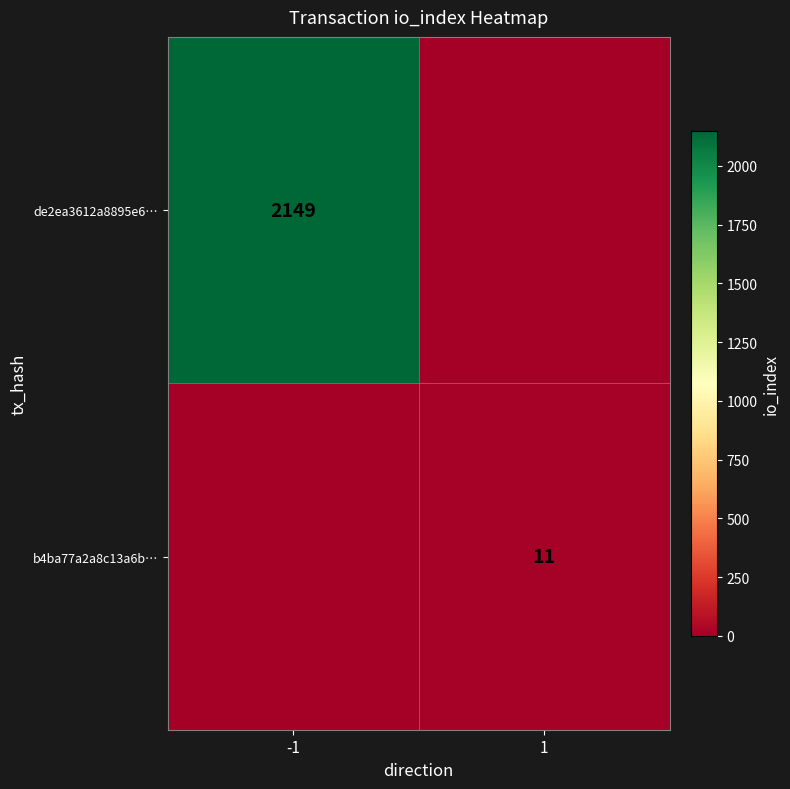

True or false: b4ba77a2a8c13a6b… has a value of 4 at 1.

False